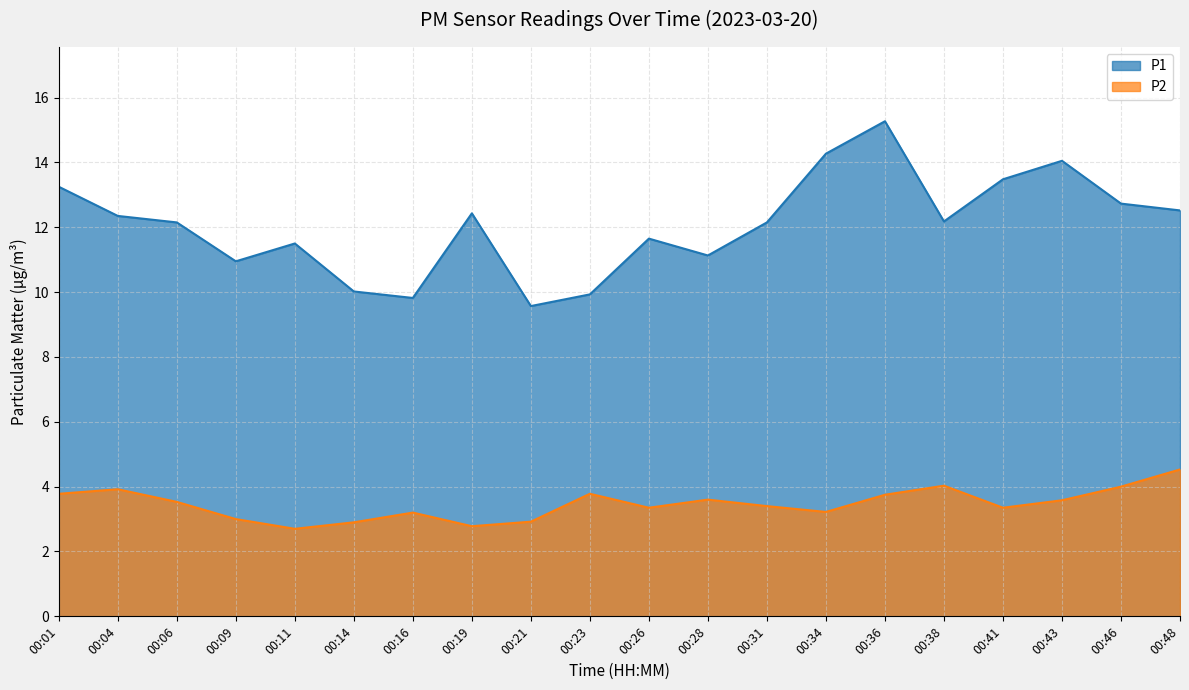

Is the value of P2 at 00:06 greater than the value of P1 at 00:41?

No